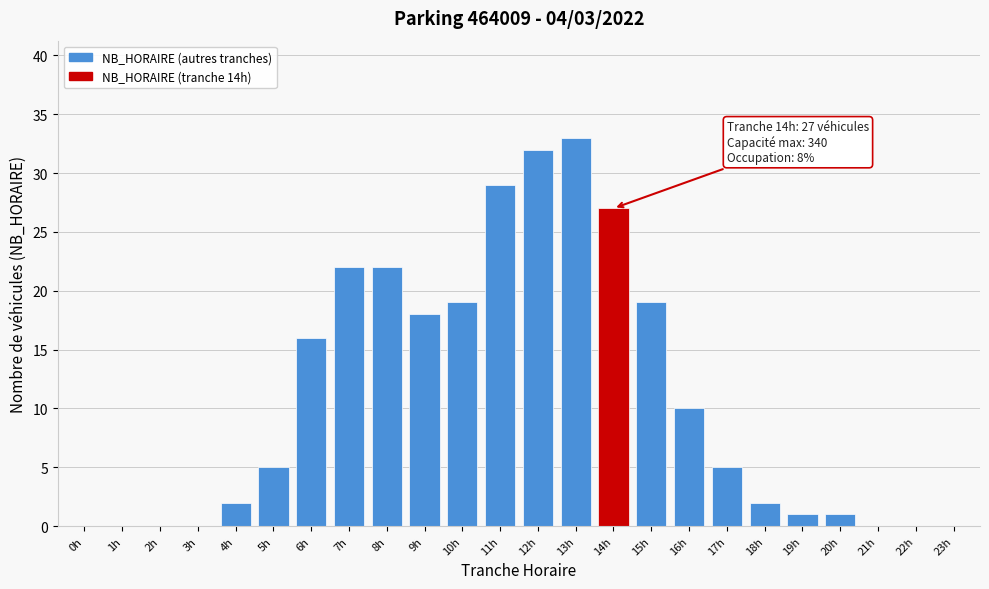

Reading right to left, transcribe all the data shown in this chart.

23h=0	22h=0	21h=0	20h=1	19h=1	18h=2	17h=5	16h=10	15h=19	14h=27	13h=33	12h=32	11h=29	10h=19	9h=18	8h=22	7h=22	6h=16	5h=5	4h=2	3h=0	2h=0	1h=0	0h=0